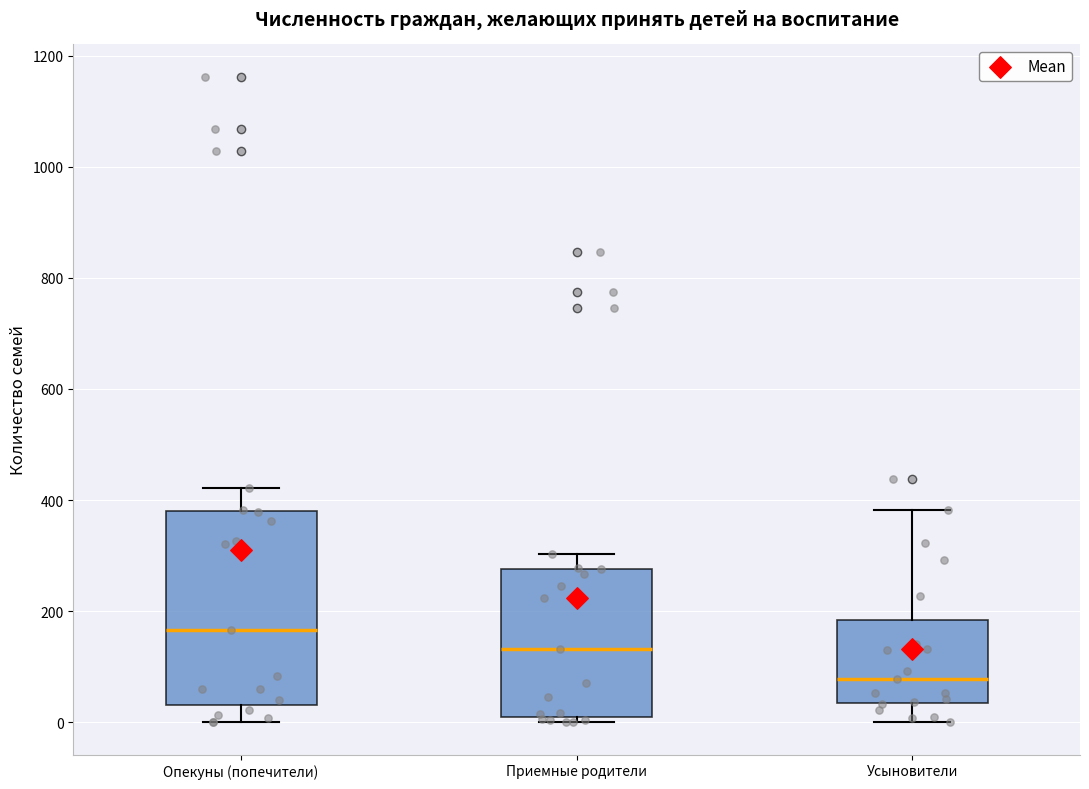

Reading left to right, read every box against the y-axis: the position of its median line, the range the box covers, and the ends of its whiskers. The values are not printed on the chart, so give them approximately, as read against the axis.

Опекуны (попечители): median 160, box 40 to 380, whiskers 0 to 420
Приемные родители: median 140, box 20 to 280, whiskers 0 to 300
Усыновители: median 80, box 40 to 180, whiskers 0 to 380